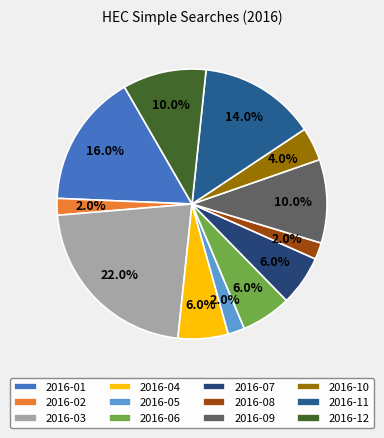

What portion of the pie excludes 2016-10?

96.0%